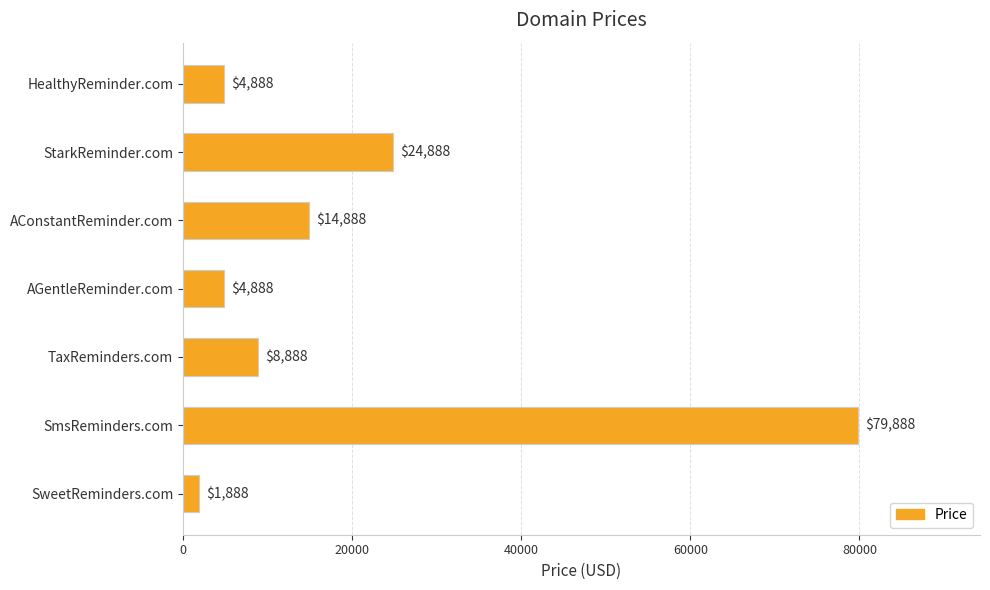

What is the greatest value displayed?

79888